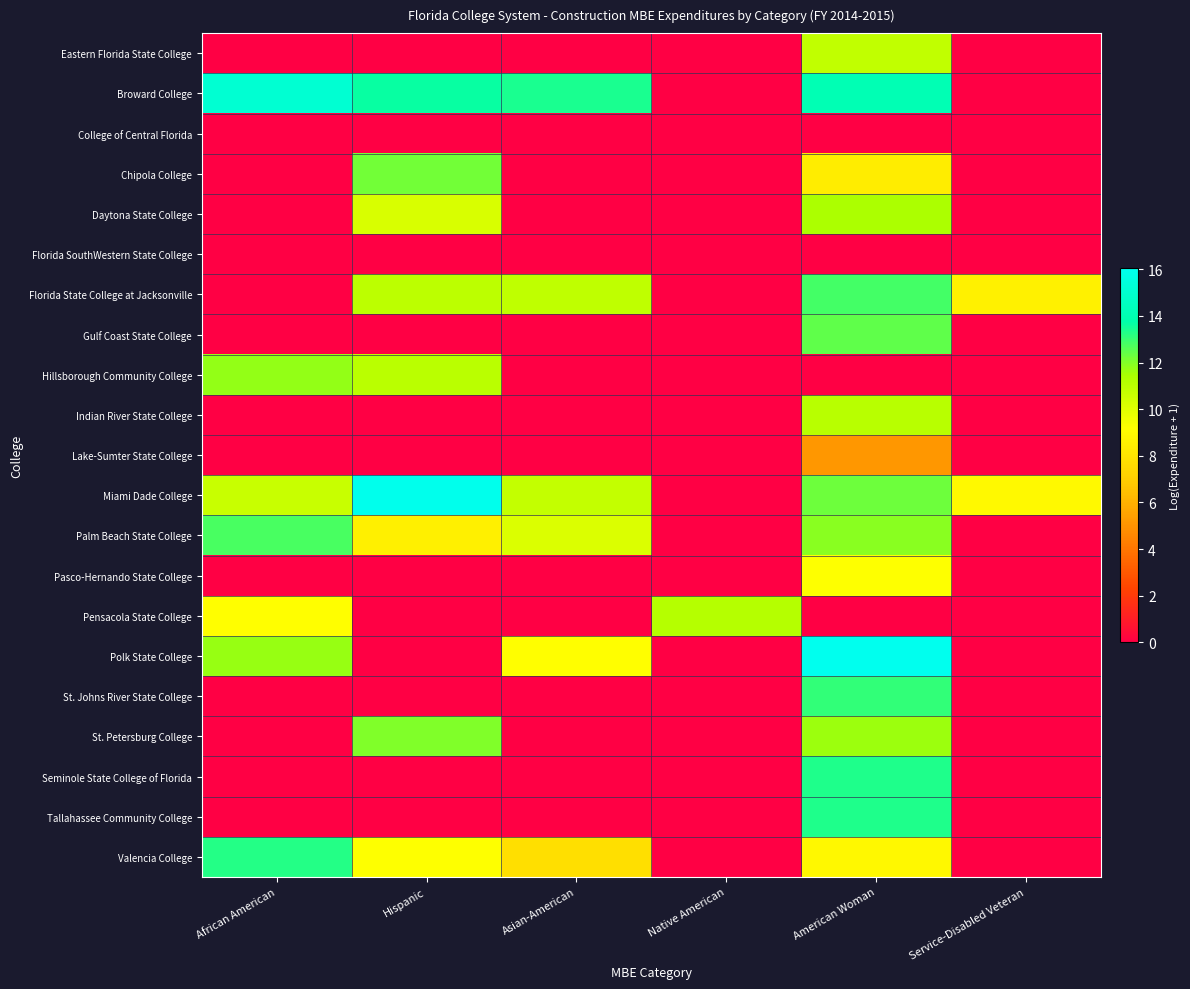

Which category has the lowest value across all series?

African American